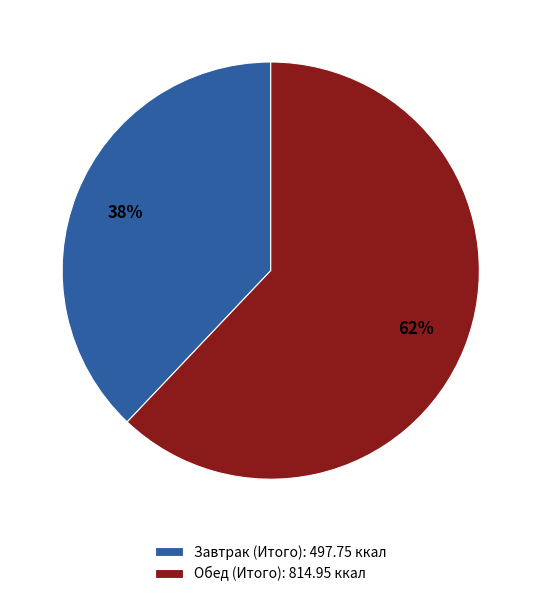

Does any single category account for the majority?

Yes